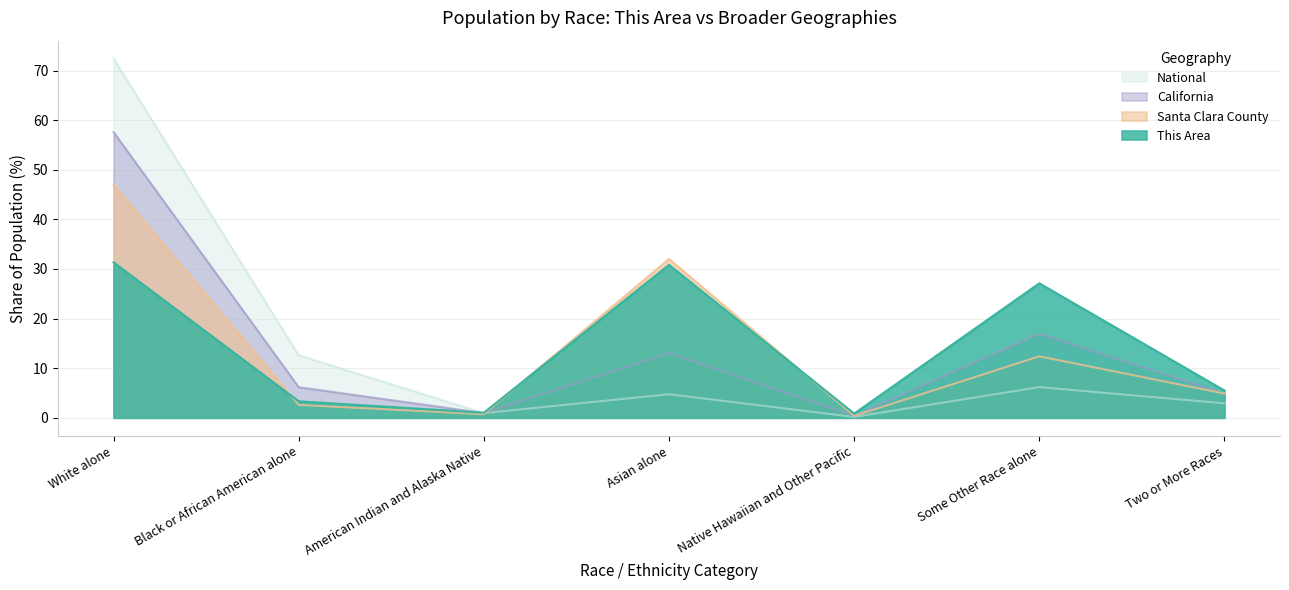

Reading left to right, what are all the values shown in this chart?

This Area: 31.3	3.3	1.0	30.8	0.8	27.1	5.5
Santa Clara County: 47.0	2.6	0.7	32.0	0.4	12.4	4.9
California: 57.6	6.2	1.0	13.0	0.4	17.0	4.9
National: 72.4	12.6	0.9	4.8	0.2	6.2	2.9